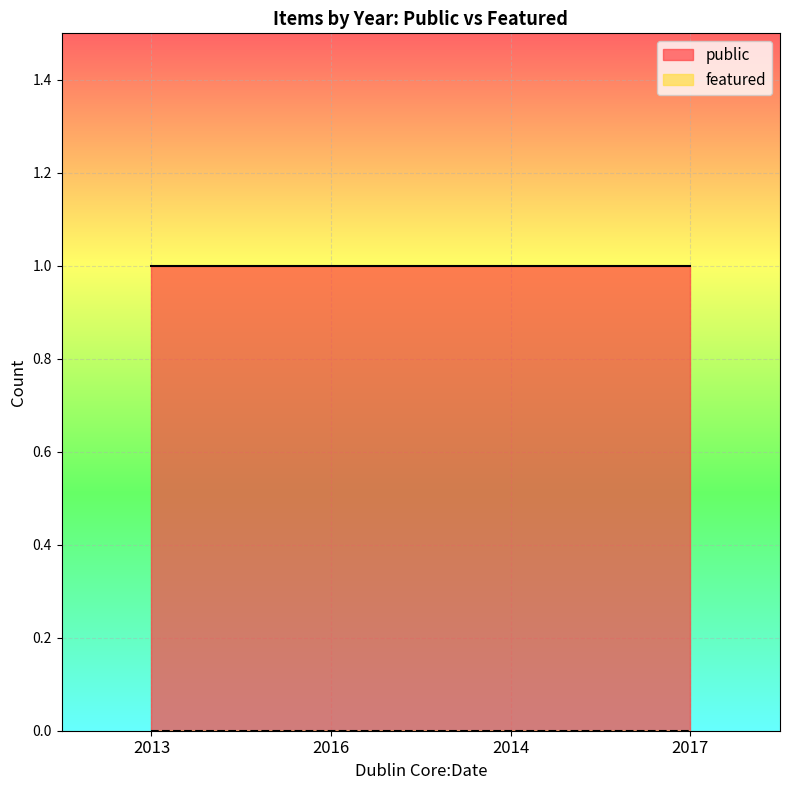

How many lines are shown in the chart?

2